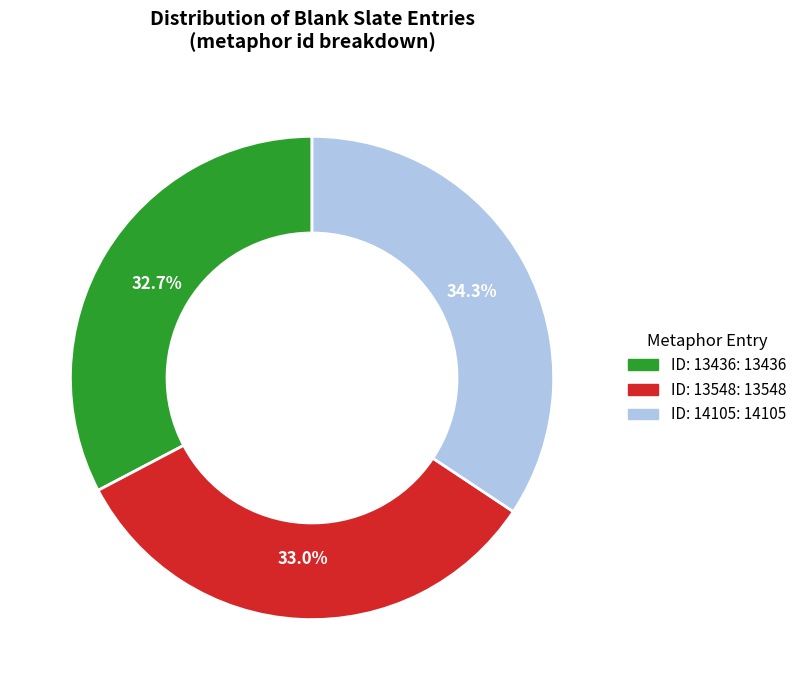

Is there a majority slice in this chart?

No